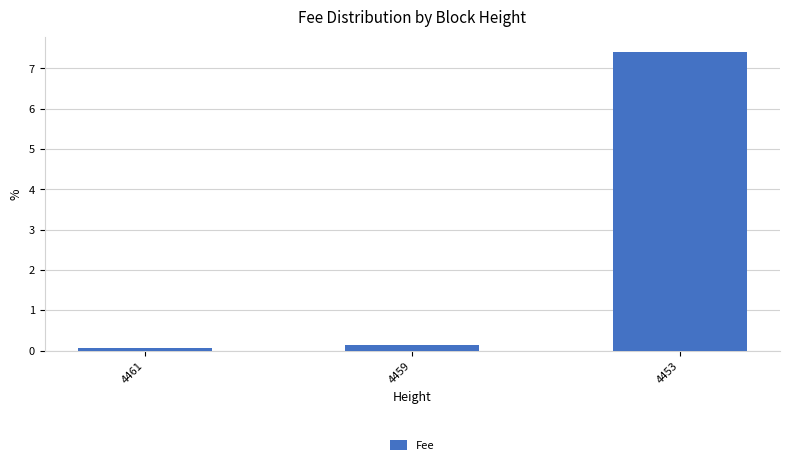

What is the sum of the values at 4453 and 4461?

7.5